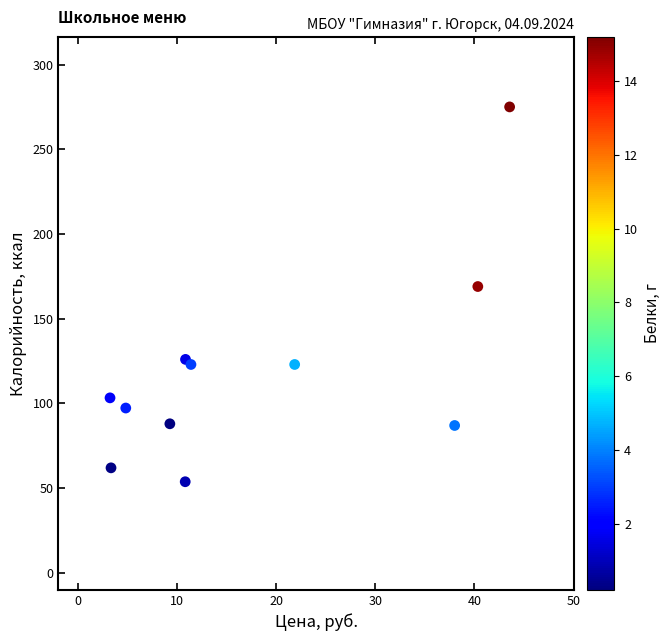

What Y value in the scatter plot is closest to 164?

169.0